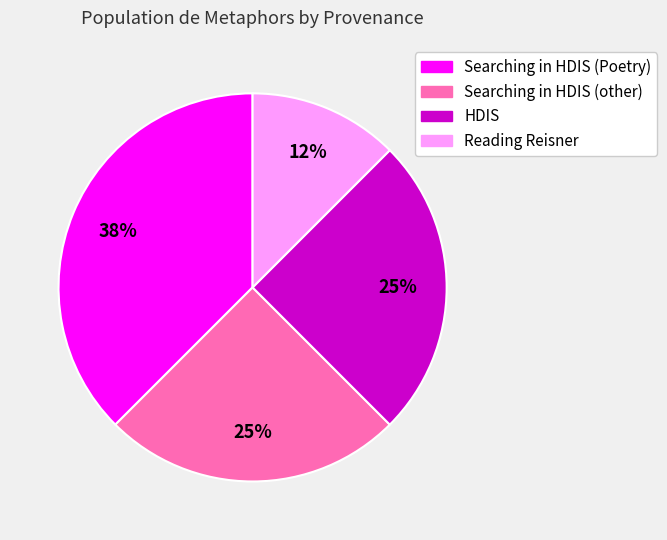

Is there any slice that represents more than half of the pie?

No